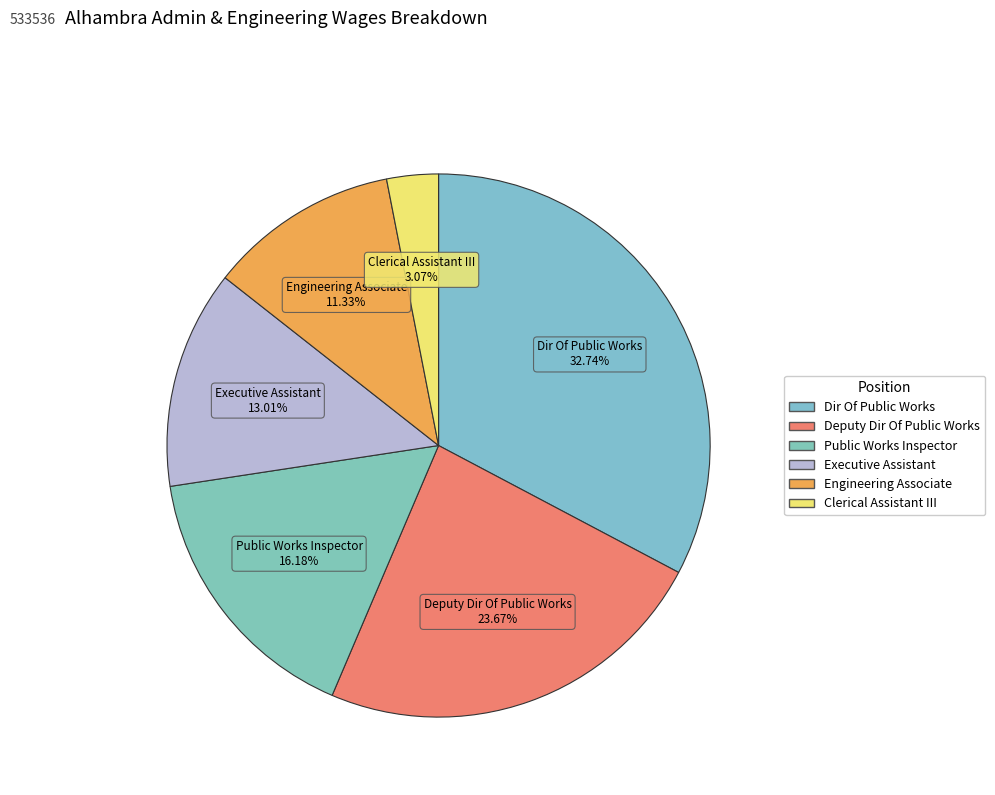

The Clerical Assistant III slice represents 1% of the pie. True or false?

False